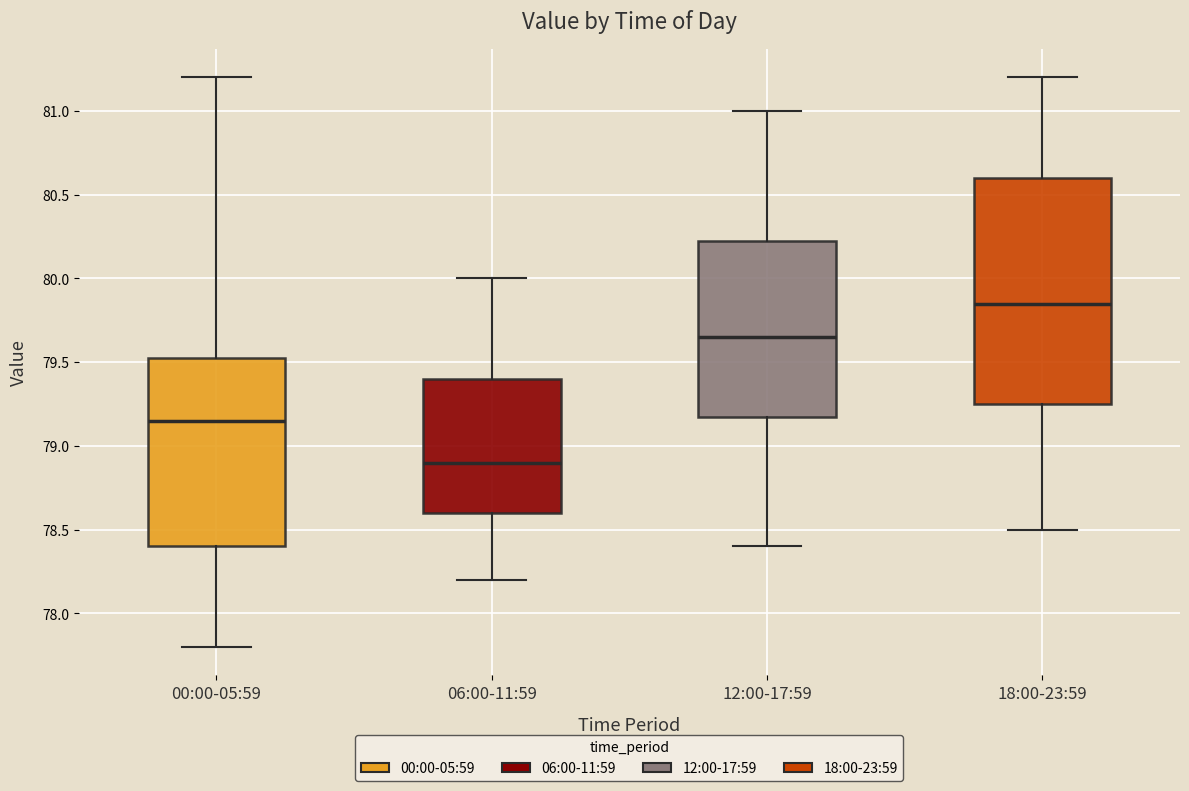

Reading left to right, transcribe this box plot: for each box, give where its median line is, the range the box spans, and where its two whiskers end, as read against the y-axis. The values are not printed on the chart, so give them approximately, as read against the axis.

00:00-05:59: median 79.15, box 78.40 to 79.55, whiskers 77.80 to 81.20
06:00-11:59: median 78.90, box 78.60 to 79.40, whiskers 78.20 to 80.00
12:00-17:59: median 79.65, box 79.20 to 80.25, whiskers 78.40 to 81.00
18:00-23:59: median 79.85, box 79.25 to 80.60, whiskers 78.50 to 81.20